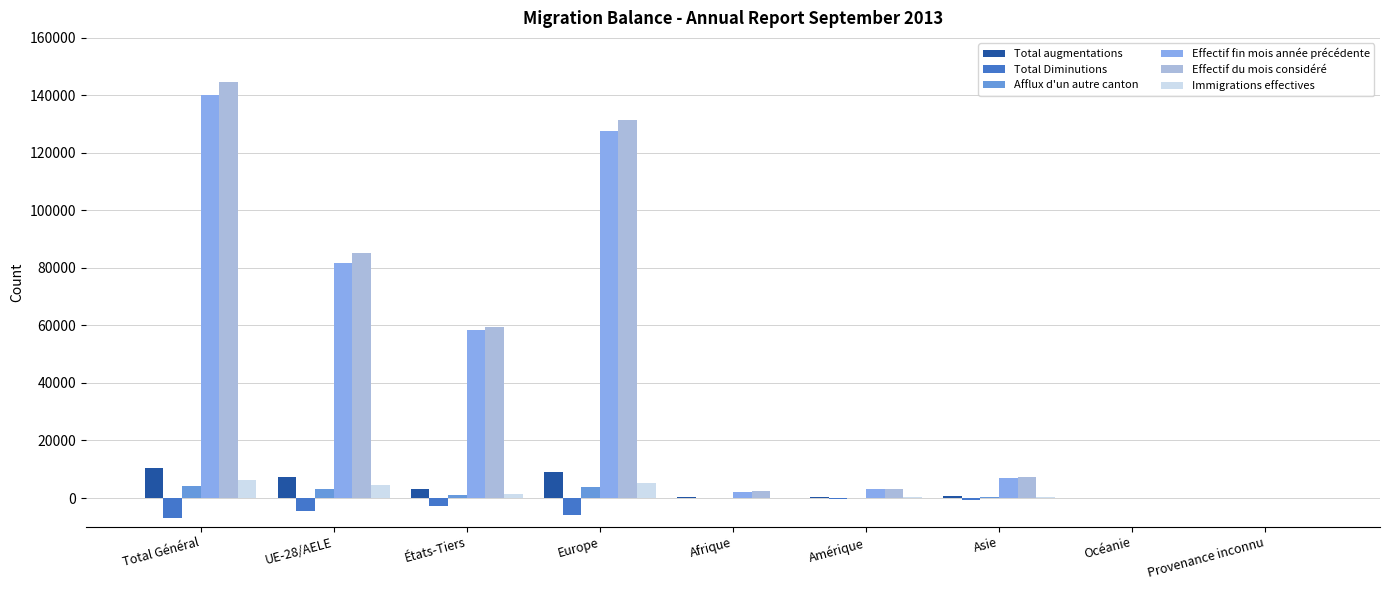

Between UE-28/AELE and États-Tiers, which series saw the biggest shift?

Effectif du mois considéré